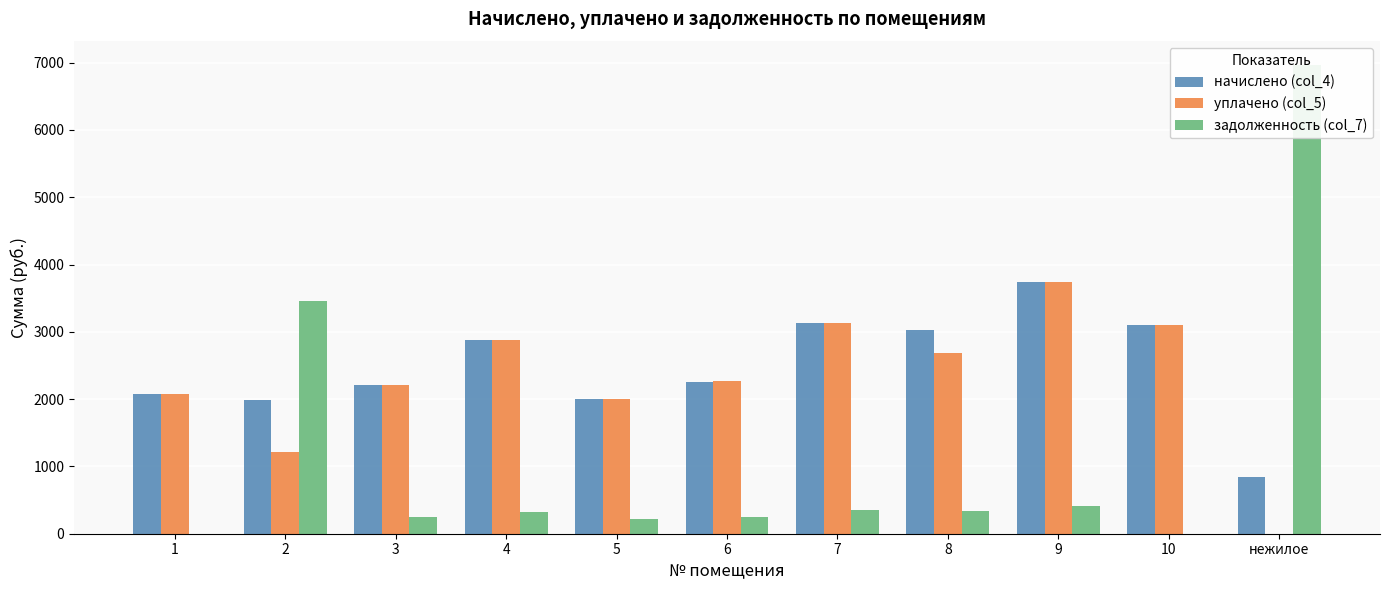

What is the maximum value for начислено (col_4)?

3744.4